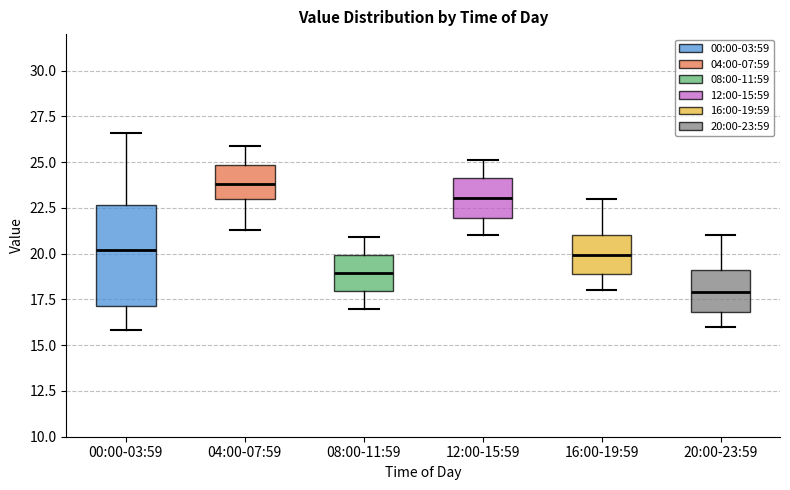

Reading left to right, transcribe this box plot: for each box, give where its median line is, the range the box spans, and where its two whiskers end, as read against the y-axis. The values are not printed on the chart, so give them approximately, as read against the axis.

00:00-03:59: median 20.0, box 17.0 to 22.5, whiskers 16.0 to 26.5
04:00-07:59: median 24.0, box 23.0 to 25.0, whiskers 21.5 to 26.0
08:00-11:59: median 19.0, box 18.0 to 20.0, whiskers 17.0 to 21.0
12:00-15:59: median 23.0, box 22.0 to 24.0, whiskers 21.0 to 25.0
16:00-19:59: median 20.0, box 19.0 to 21.0, whiskers 18.0 to 23.0
20:00-23:59: median 18.0, box 17.0 to 19.0, whiskers 16.0 to 21.0